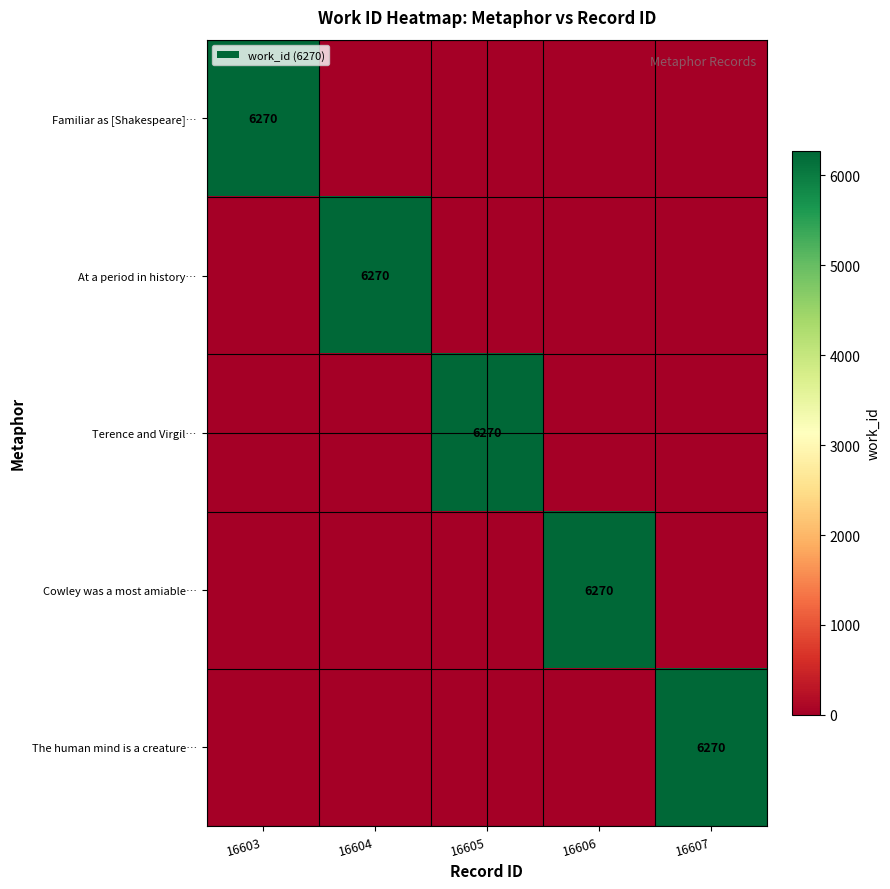

Is it true that Familiar as [Shakespeare]… equals 2131 at 16603?

False